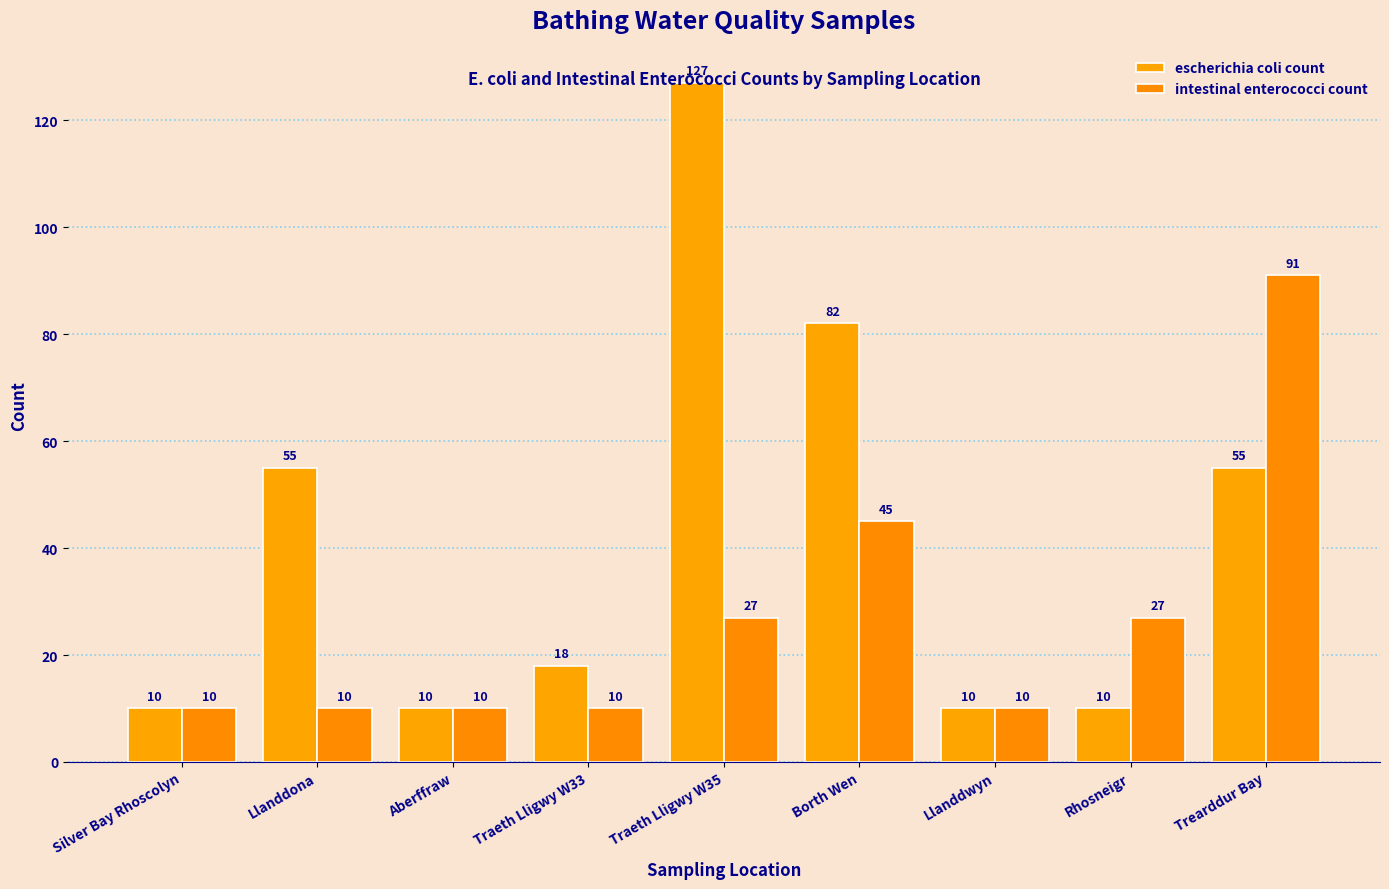

At how many categories does at least one series exceed 91?

1